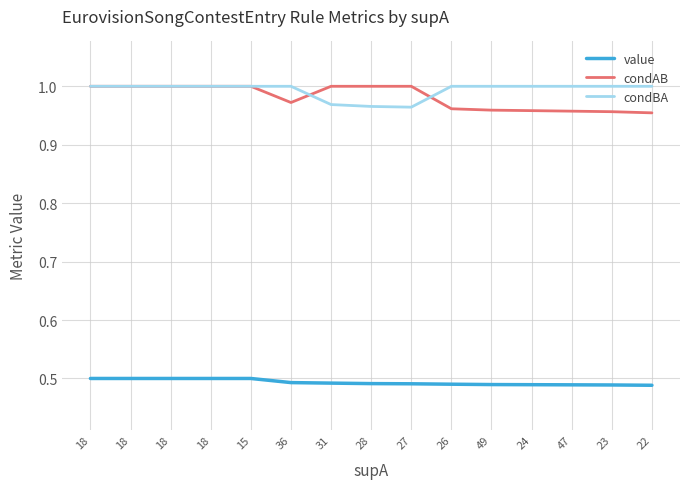

At which category does the chart reach its minimum across all series?

22